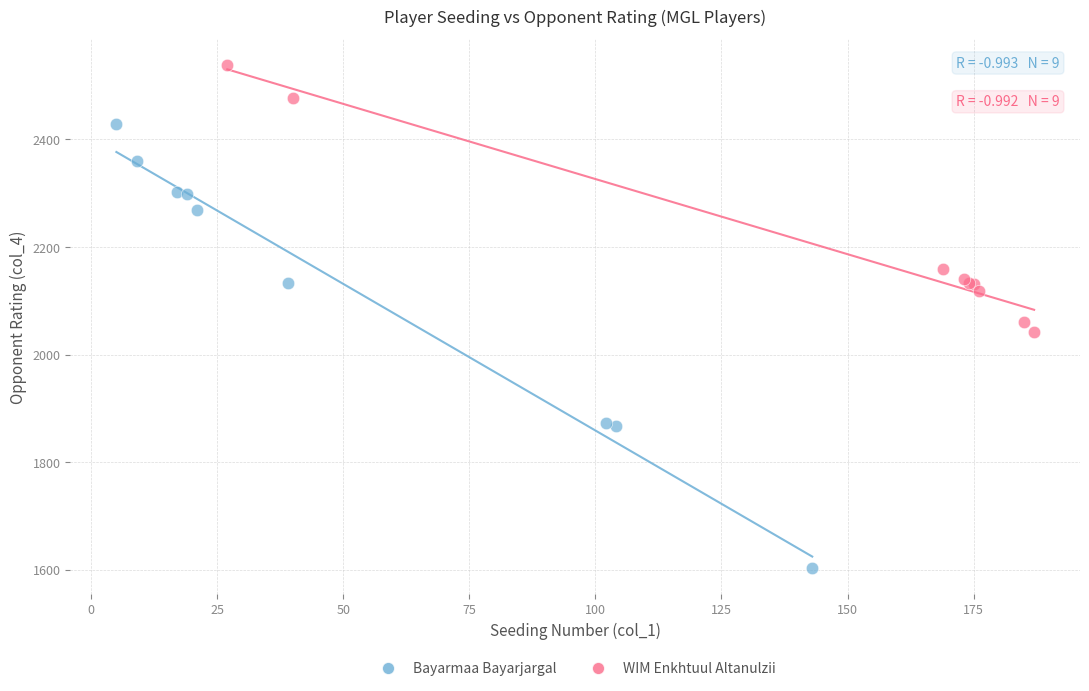

Which series reaches the maximum Y coordinate?

WIM Enkhtuul Altanulzii